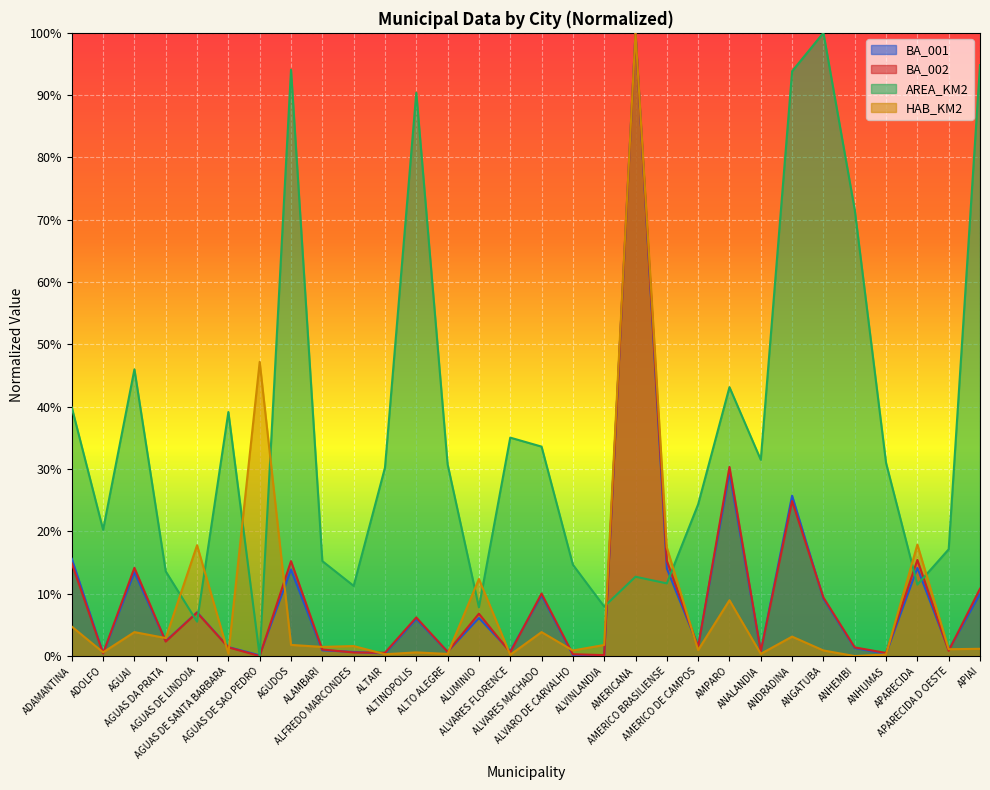

At how many categories does at least one series exceed 37?

12